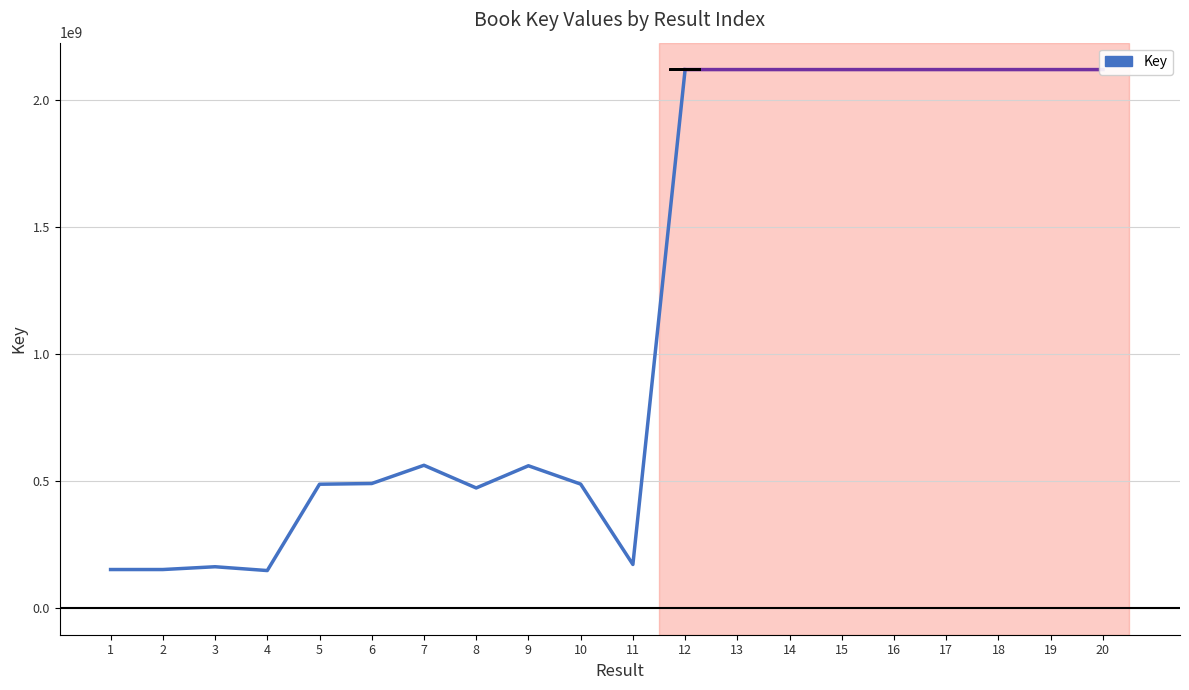

What value does the data have at 3, to the nearest 10?

161598910